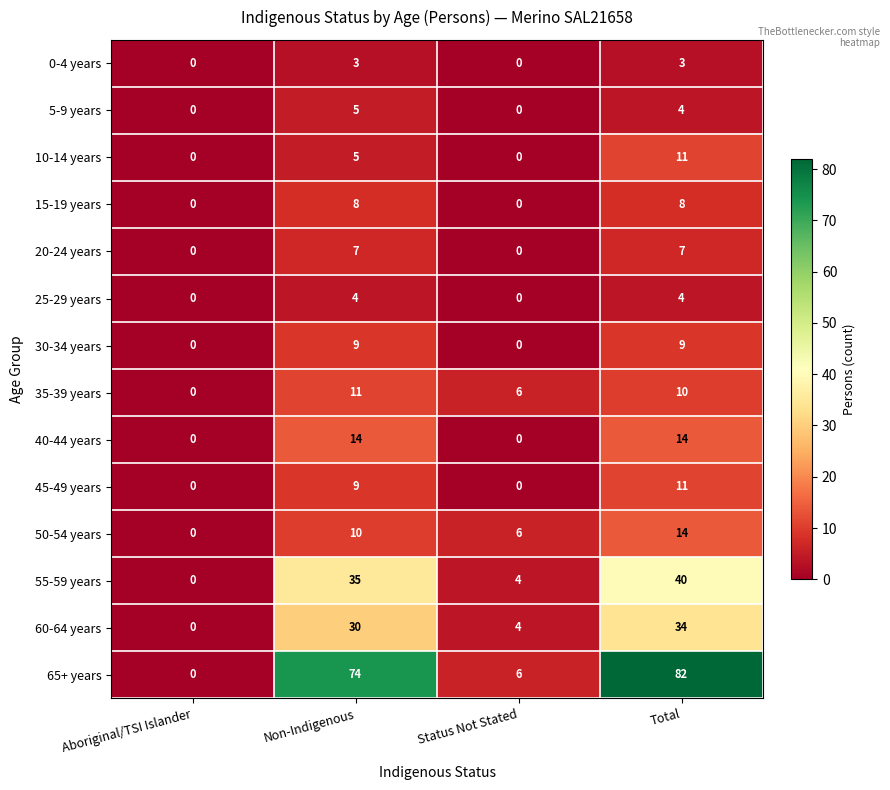

What is the difference between the 60-64 years values at Total and Status Not Stated?

30